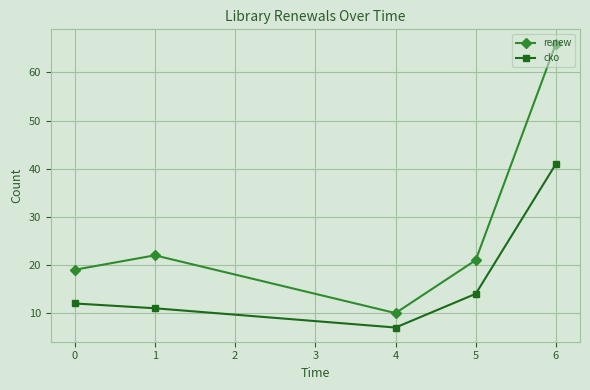

What are all the series names shown in the legend?

renew, cko